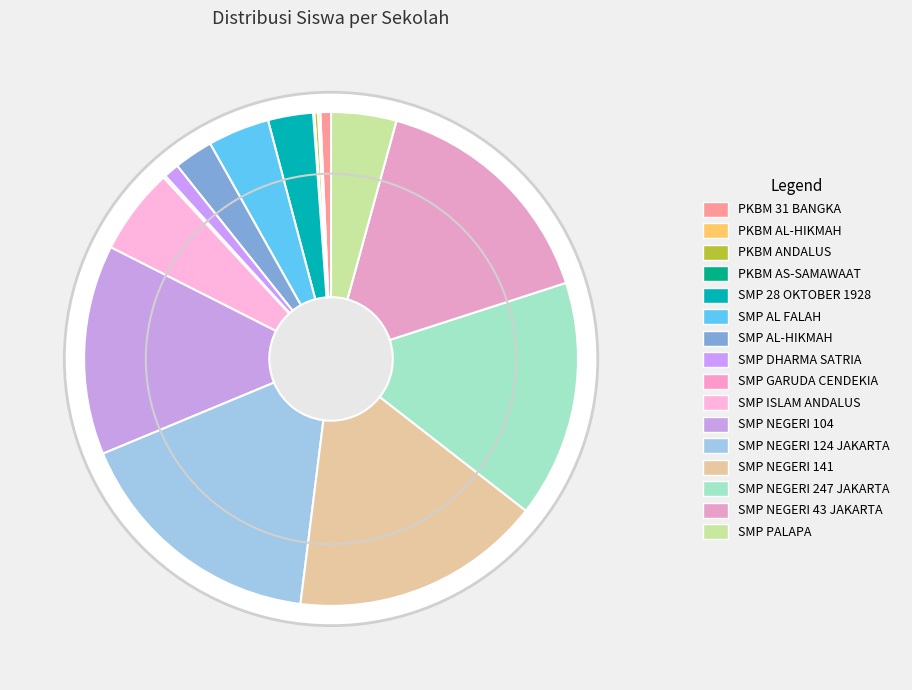

Count the number of slices in the pie.

16